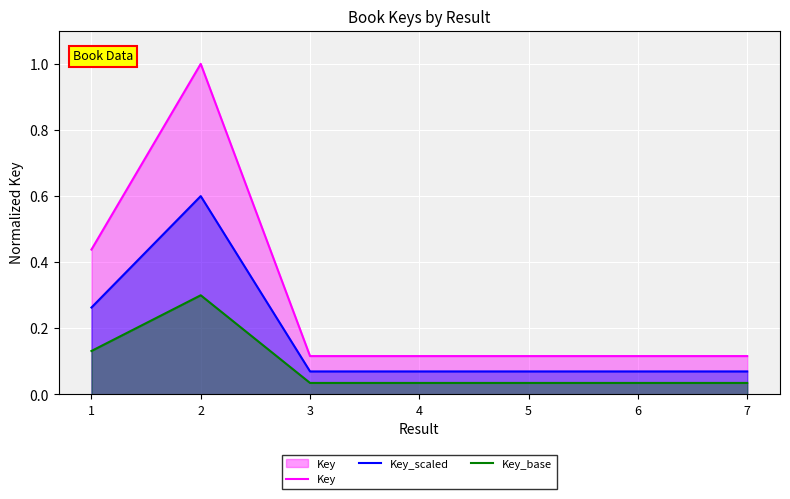

What is the value of the Key_scaled point at the 1st from the left?

0.3